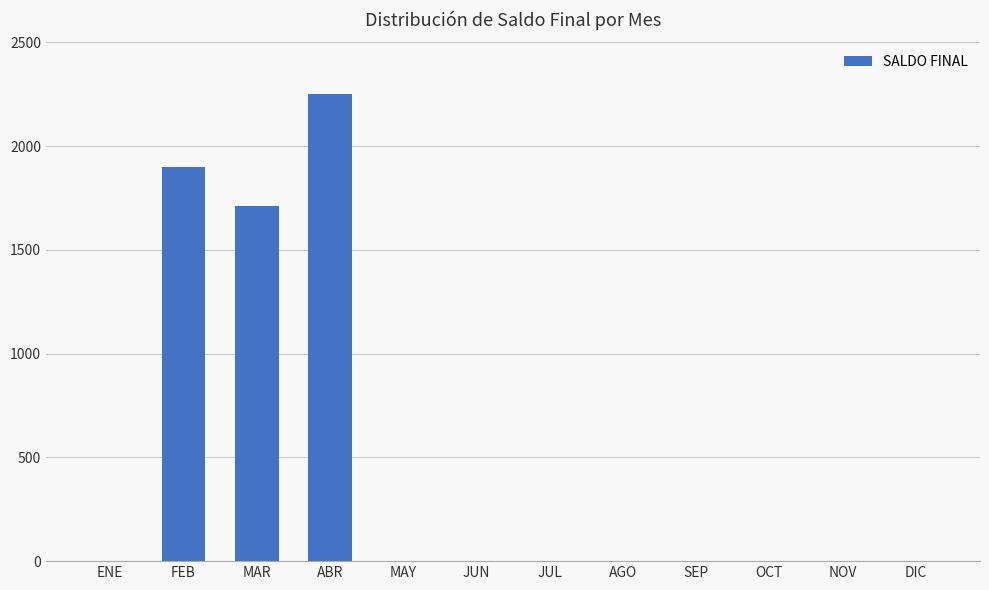

Where is the data nearest to the value 1125?

MAR